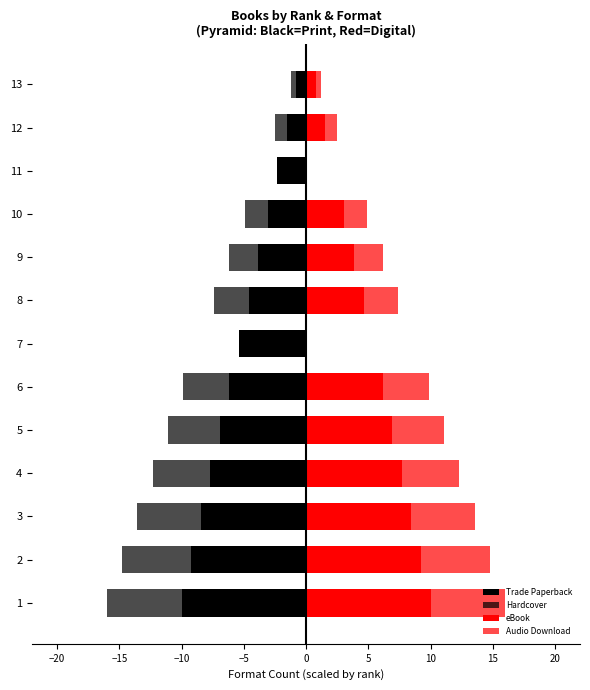

Is the value of Trade Paperback at 10 greater than the value of Hardcover at 10?

No